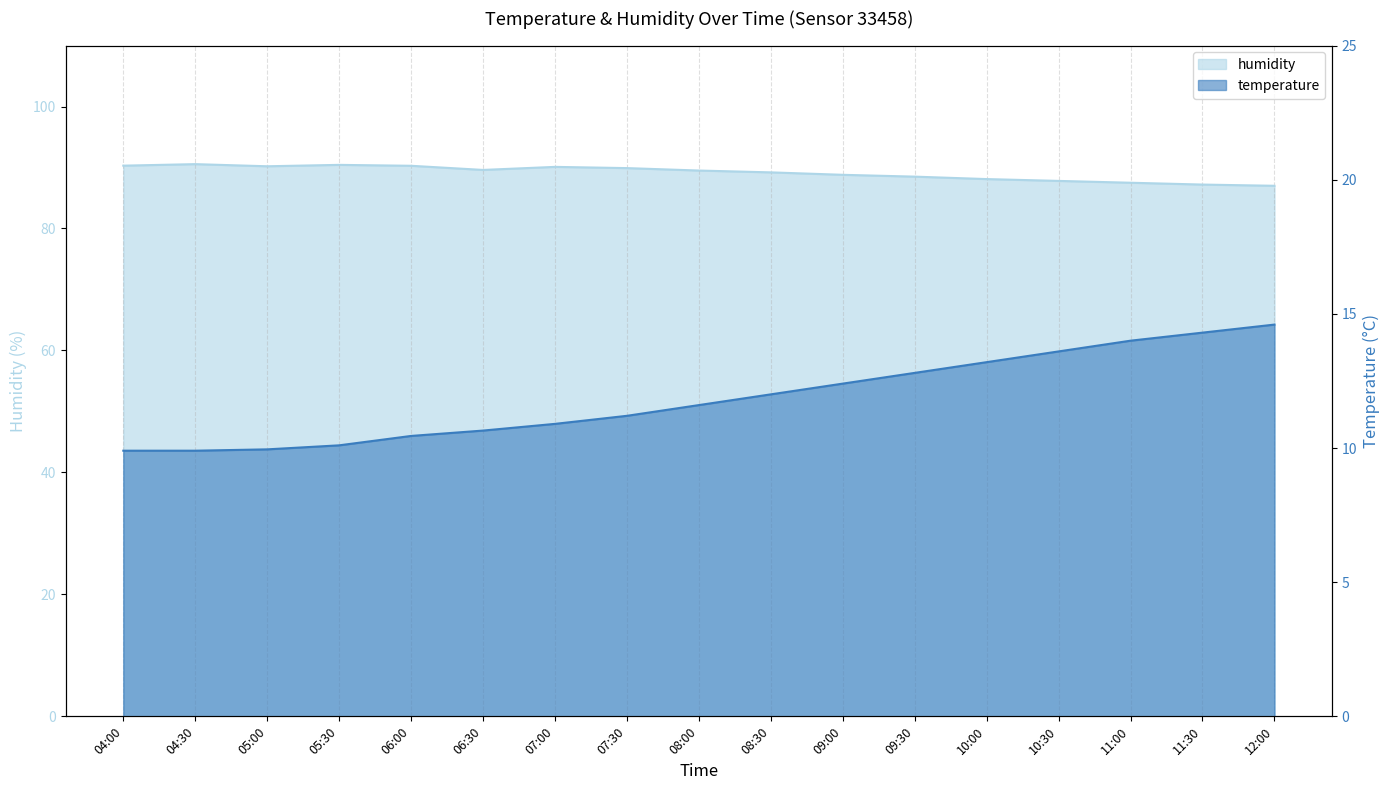

True or false: humidity has more than 0 points higher than both neighbors.

True